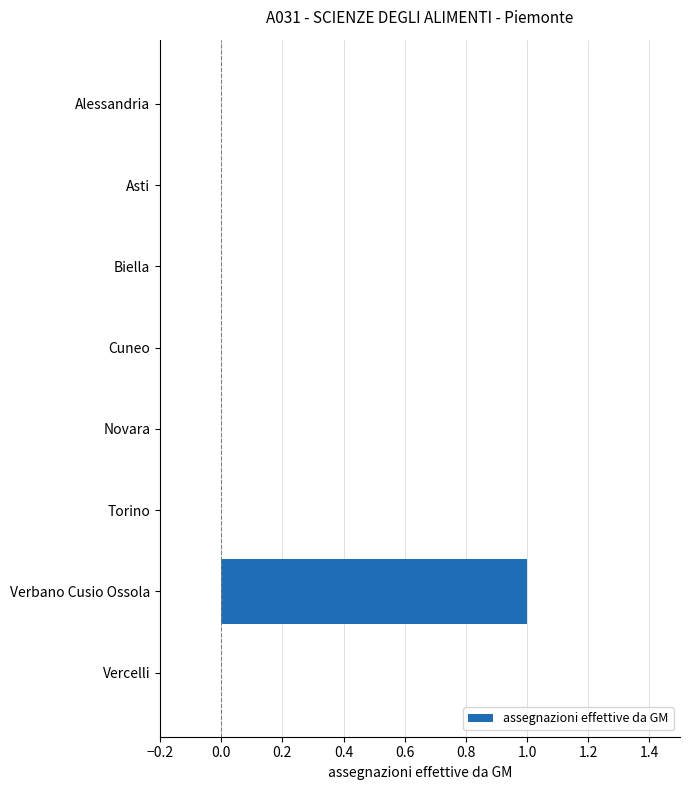

Which label corresponds to the largest value in the chart?

Verbano Cusio Ossola